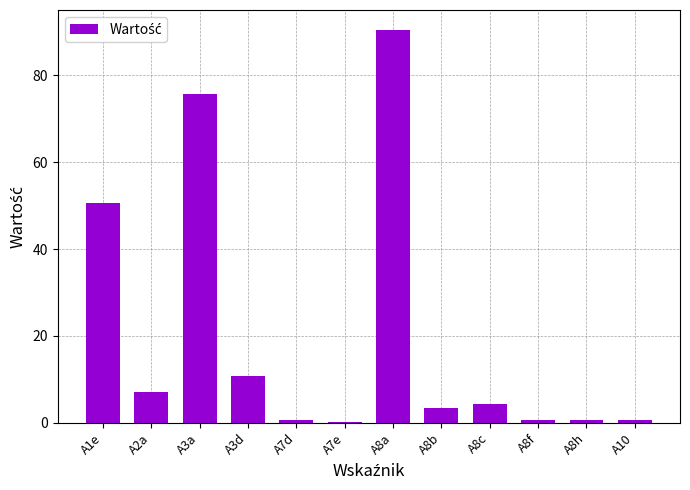

What is the maximum value shown in the chart?

90.5